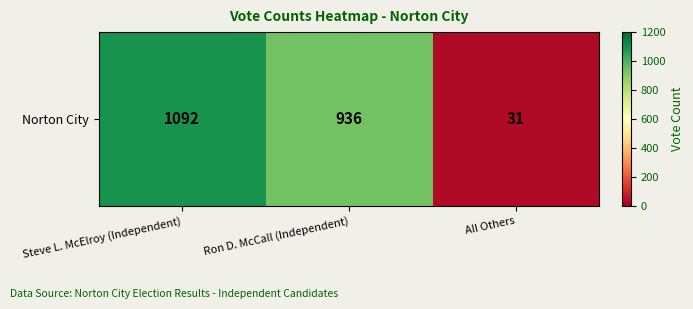

True or false: the data shows 1722 at Steve L. McElroy (Independent).

False